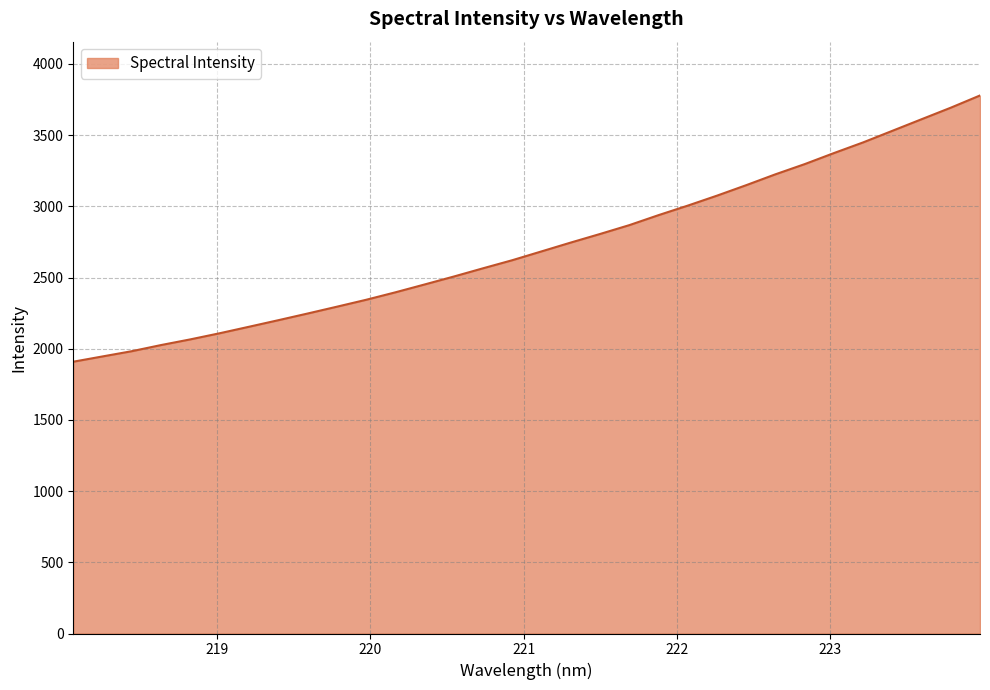

What is the smallest value displayed?

1908.9